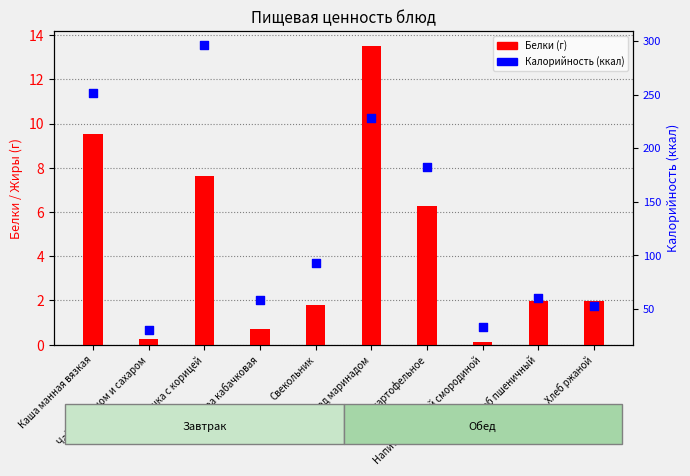

What are all the series names shown in the legend?

Белки, Калорийность